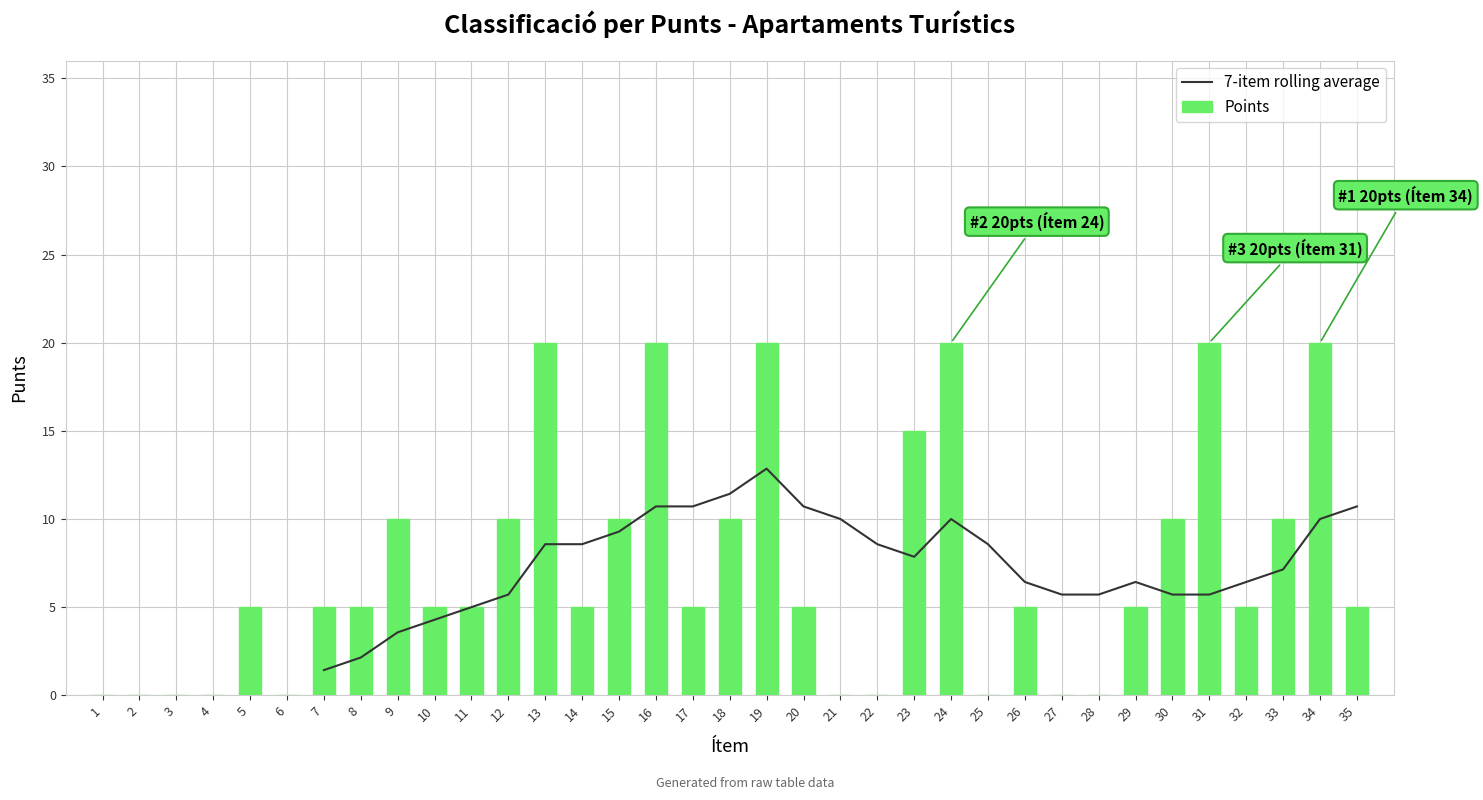

At which category is the sum across all series the highest?

19